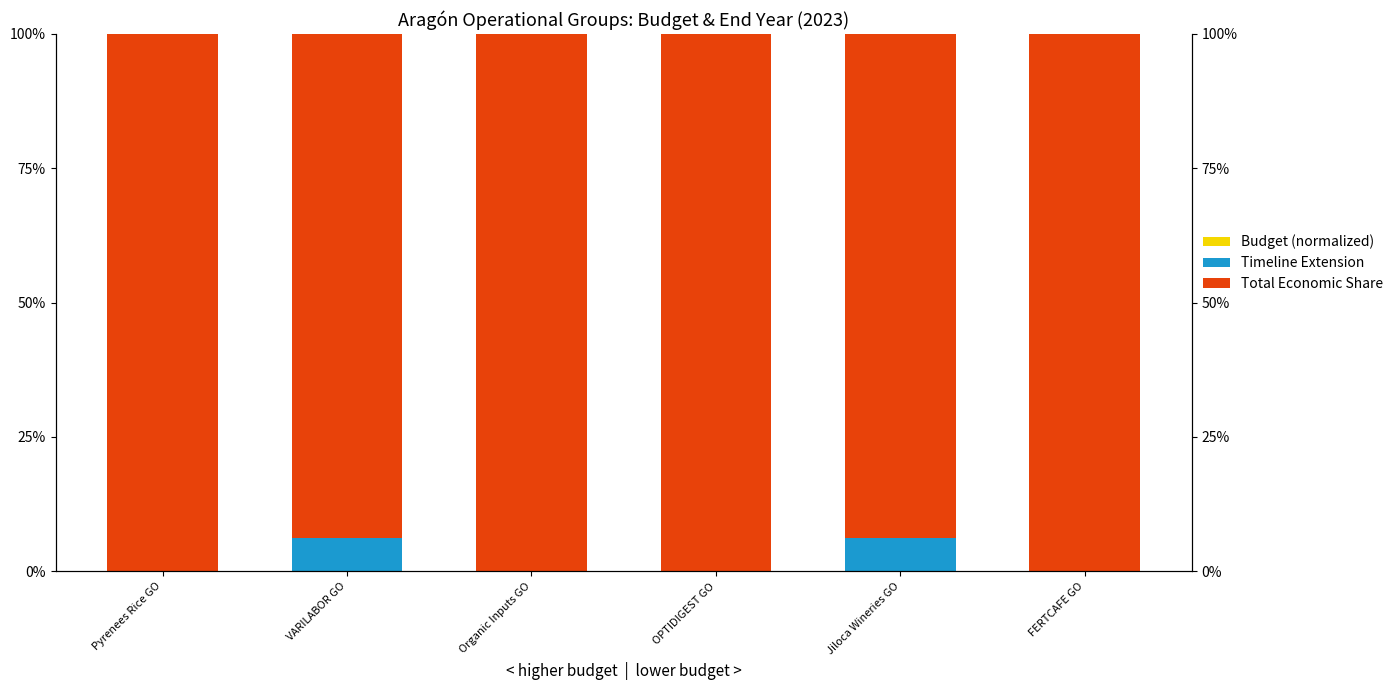

How many Total Economic Share values are between 93 and 100?

6